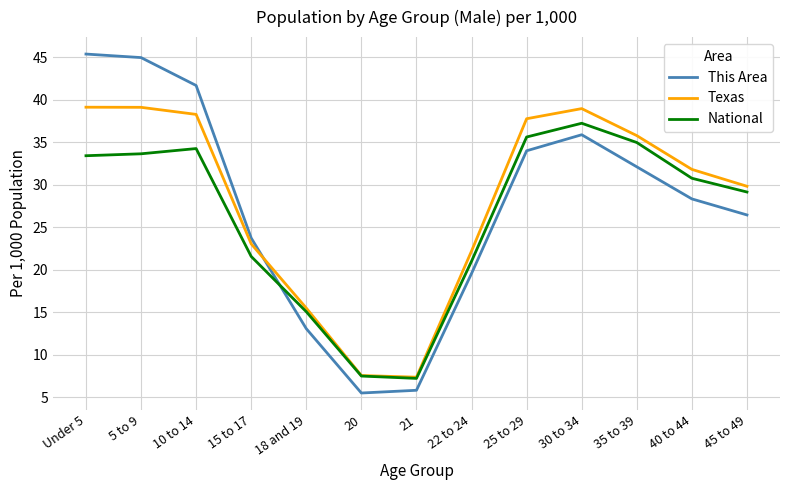

What is the total value across all series at 21?

20.3